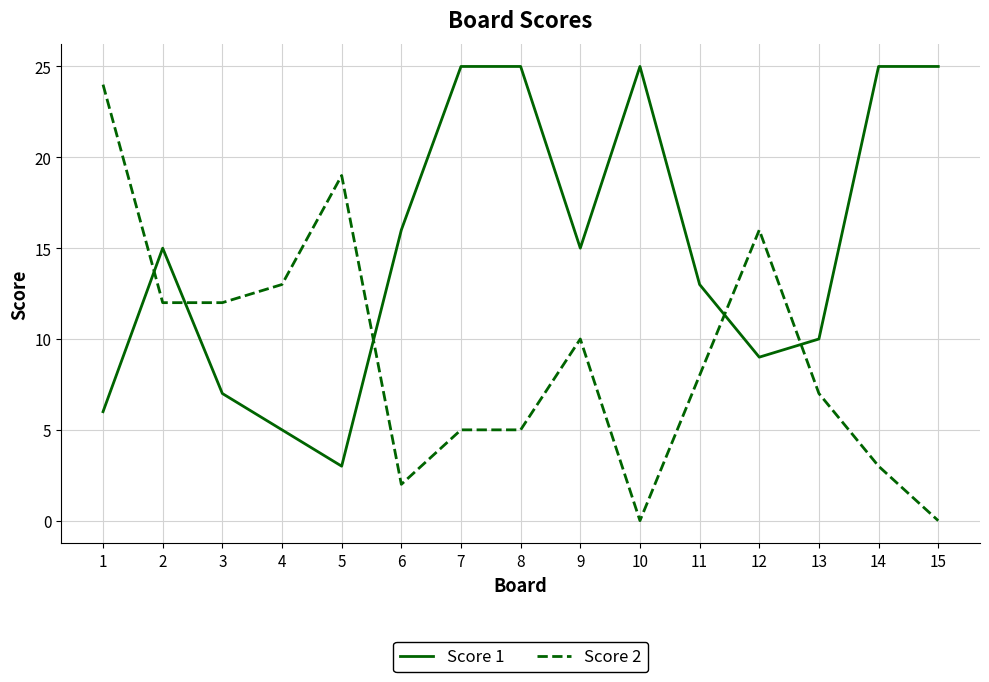

Which series ends up on top after the final intersection of Score 2 and Score 1?

Score 1